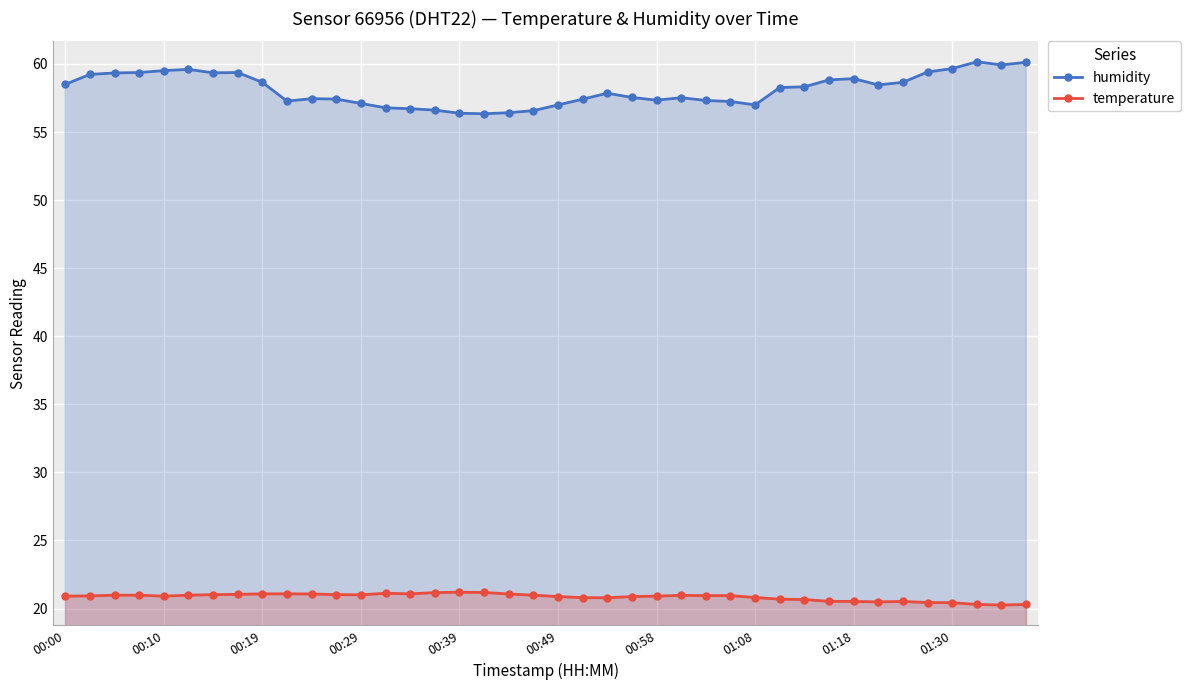

What is the difference between the maximum and minimum values in the humidity series?

3.8